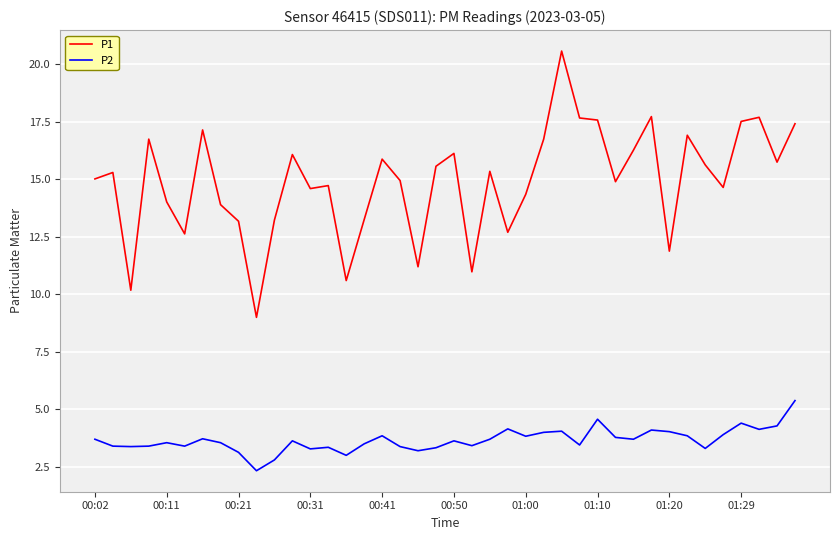

How many distinct data groups are displayed?

2